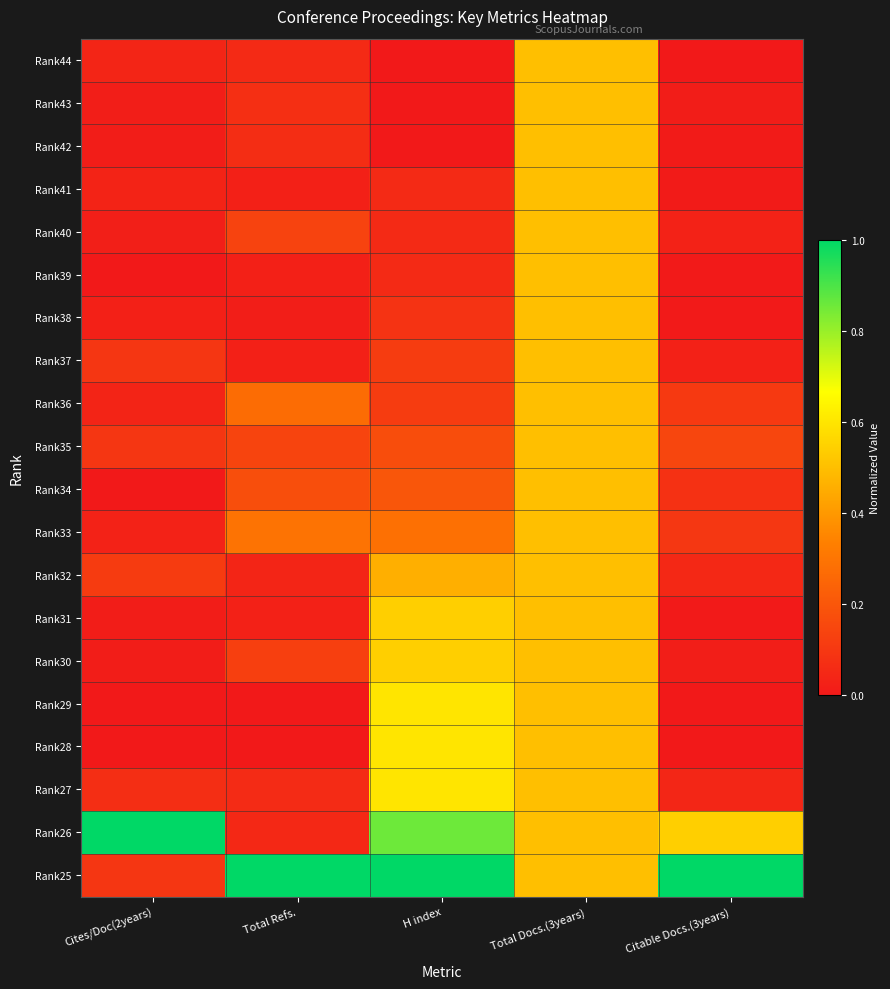

Reading left to right, transcribe all the data shown in this chart.

Rank44: Cites/Doc(2years)=0.0	Total Refs.=0.1	H index=0.0	Total Docs.(3years)=0.5	Citable Docs.(3years)=0.0
Rank43: Cites/Doc(2years)=0.0	Total Refs.=0.1	H index=0.0	Total Docs.(3years)=0.5	Citable Docs.(3years)=0.0
Rank42: Cites/Doc(2years)=0.0	Total Refs.=0.1	H index=0.0	Total Docs.(3years)=0.5	Citable Docs.(3years)=0.0
Rank41: Cites/Doc(2years)=0.0	Total Refs.=0.0	H index=0.1	Total Docs.(3years)=0.5	Citable Docs.(3years)=0.0
Rank40: Cites/Doc(2years)=0.0	Total Refs.=0.1	H index=0.1	Total Docs.(3years)=0.5	Citable Docs.(3years)=0.0
Rank39: Cites/Doc(2years)=0.0	Total Refs.=0.0	H index=0.1	Total Docs.(3years)=0.5	Citable Docs.(3years)=0.0
Rank38: Cites/Doc(2years)=0.0	Total Refs.=0.0	H index=0.1	Total Docs.(3years)=0.5	Citable Docs.(3years)=0.0
Rank37: Cites/Doc(2years)=0.1	Total Refs.=0.0	H index=0.1	Total Docs.(3years)=0.5	Citable Docs.(3years)=0.0
Rank36: Cites/Doc(2years)=0.0	Total Refs.=0.3	H index=0.1	Total Docs.(3years)=0.5	Citable Docs.(3years)=0.1
Rank35: Cites/Doc(2years)=0.1	Total Refs.=0.1	H index=0.2	Total Docs.(3years)=0.5	Citable Docs.(3years)=0.1
Rank34: Cites/Doc(2years)=0.0	Total Refs.=0.2	H index=0.2	Total Docs.(3years)=0.5	Citable Docs.(3years)=0.1
Rank33: Cites/Doc(2years)=0.0	Total Refs.=0.3	H index=0.3	Total Docs.(3years)=0.5	Citable Docs.(3years)=0.1
Rank32: Cites/Doc(2years)=0.1	Total Refs.=0.0	H index=0.5	Total Docs.(3years)=0.5	Citable Docs.(3years)=0.0
Rank31: Cites/Doc(2years)=0.0	Total Refs.=0.0	H index=0.5	Total Docs.(3years)=0.5	Citable Docs.(3years)=0.0
Rank30: Cites/Doc(2years)=0.0	Total Refs.=0.1	H index=0.5	Total Docs.(3years)=0.5	Citable Docs.(3years)=0.0
Rank29: Cites/Doc(2years)=0.0	Total Refs.=0.0	H index=0.6	Total Docs.(3years)=0.5	Citable Docs.(3years)=0.0
Rank28: Cites/Doc(2years)=0.0	Total Refs.=0.0	H index=0.6	Total Docs.(3years)=0.5	Citable Docs.(3years)=0.0
Rank27: Cites/Doc(2years)=0.1	Total Refs.=0.1	H index=0.6	Total Docs.(3years)=0.5	Citable Docs.(3years)=0.0
Rank26: Cites/Doc(2years)=1.0	Total Refs.=0.0	H index=0.9	Total Docs.(3years)=0.5	Citable Docs.(3years)=0.5
Rank25: Cites/Doc(2years)=0.1	Total Refs.=1.0	H index=1.0	Total Docs.(3years)=0.5	Citable Docs.(3years)=1.0